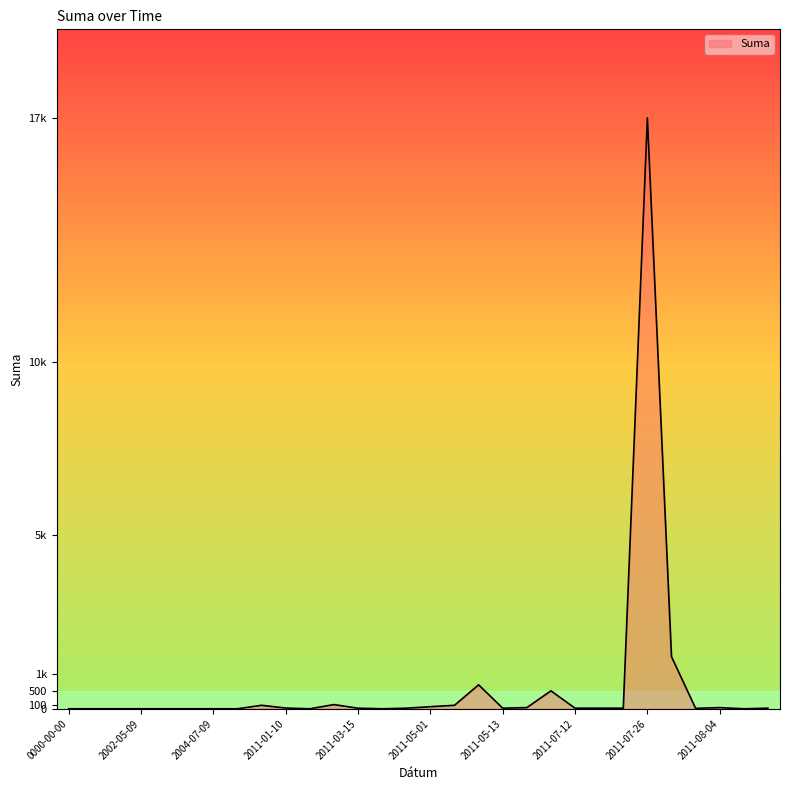

Does the chart display data point markers on the line(s)?

No